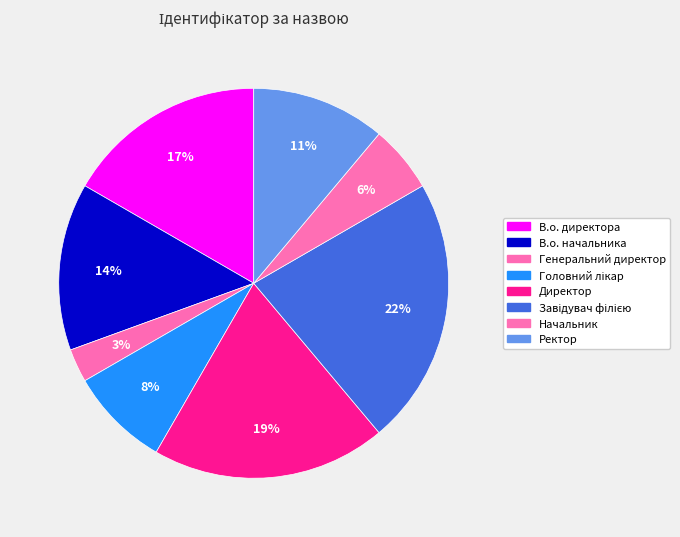

Count the number of slices in the pie.

8